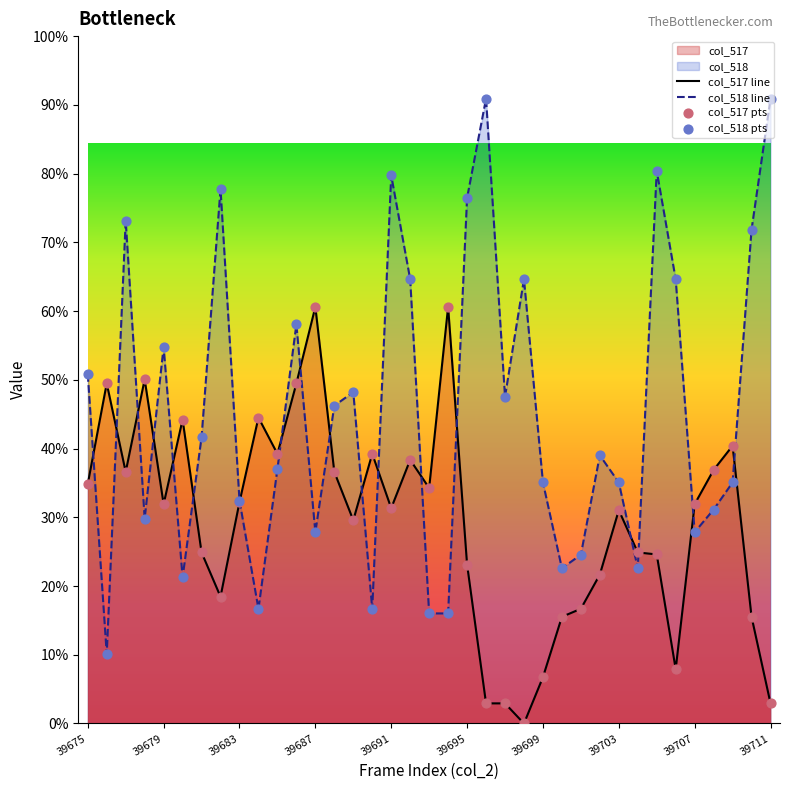

Which series contains the lowest Y value?

col_517